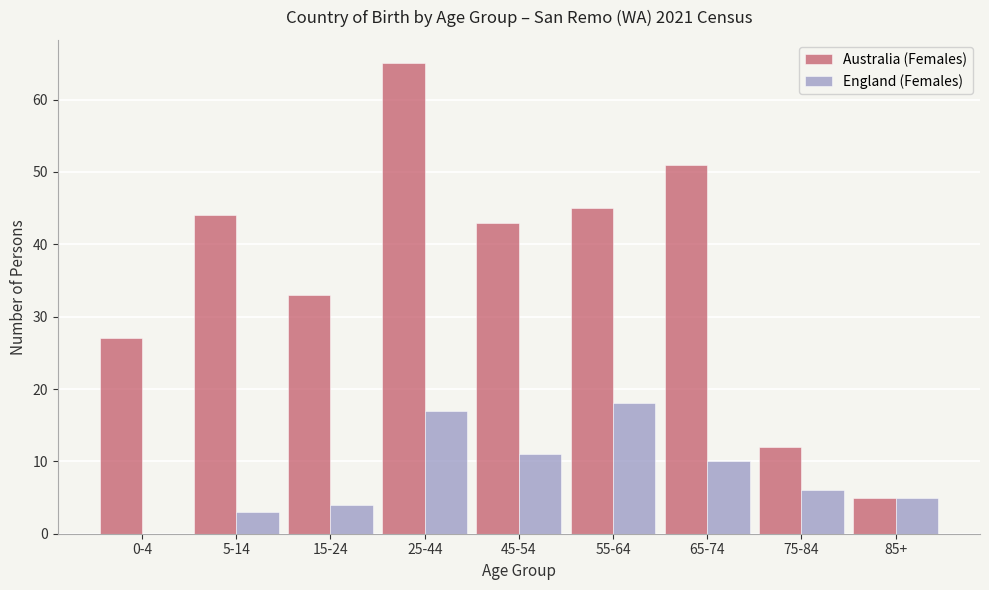

Reading right to left, transcribe all the data shown in this chart.

Australia (Females): 85+=5	75-84=12	65-74=51	55-64=45	45-54=43	25-44=65	15-24=33	5-14=44	0-4=27
England (Females): 85+=5	75-84=6	65-74=10	55-64=18	45-54=11	25-44=17	15-24=4	5-14=3	0-4=0